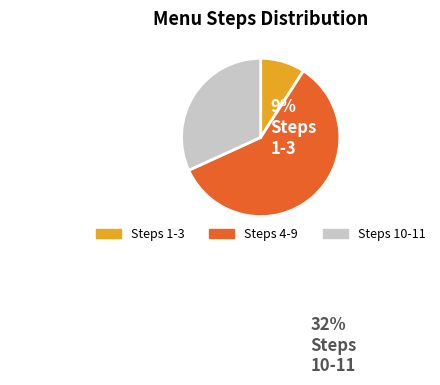

Is there any slice that represents more than half of the pie?

Yes